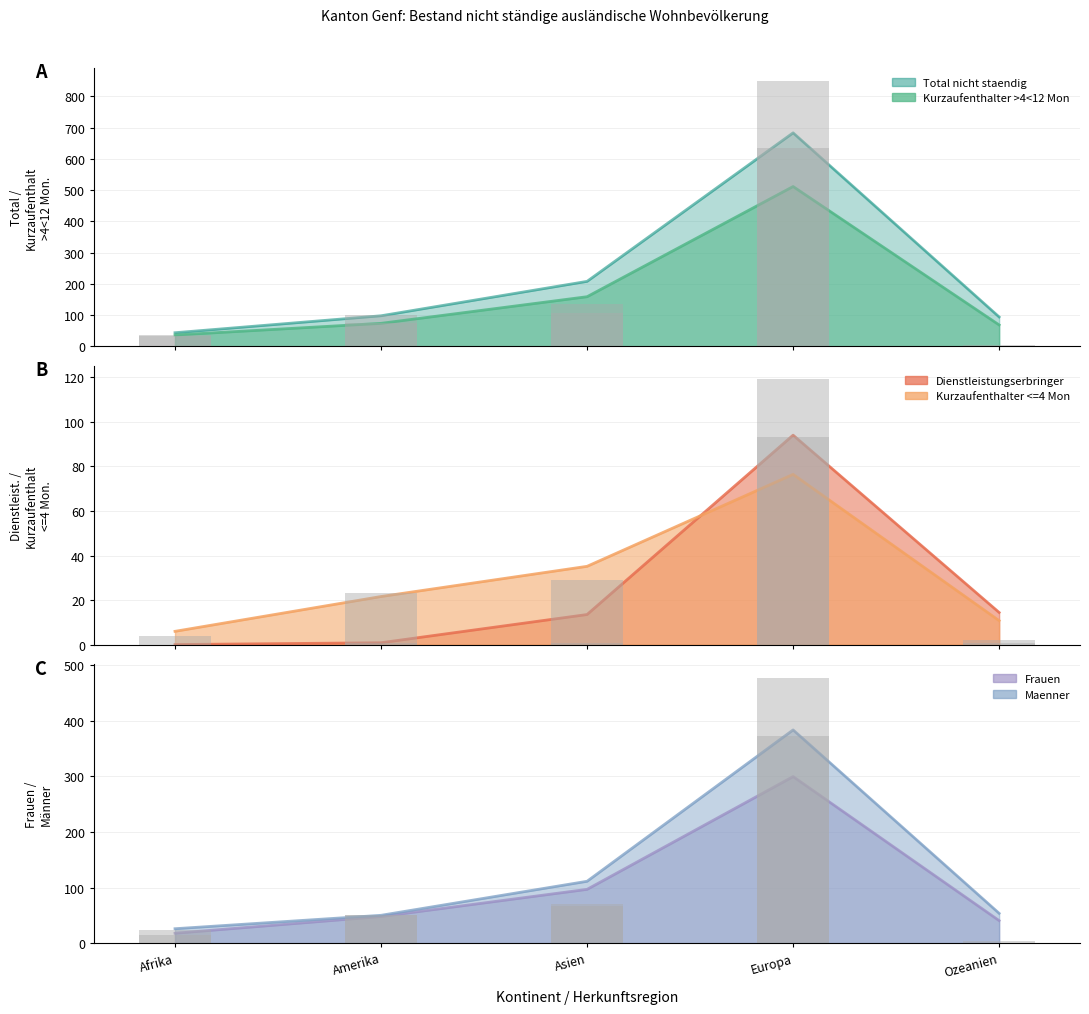

What are all the series names shown in the legend?

Total nicht staendig, Kurzaufenthalter >4<12 Mon, Dienstleistungserbringer, Kurzaufenthalter <=4 Mon, Frauen, Maenner